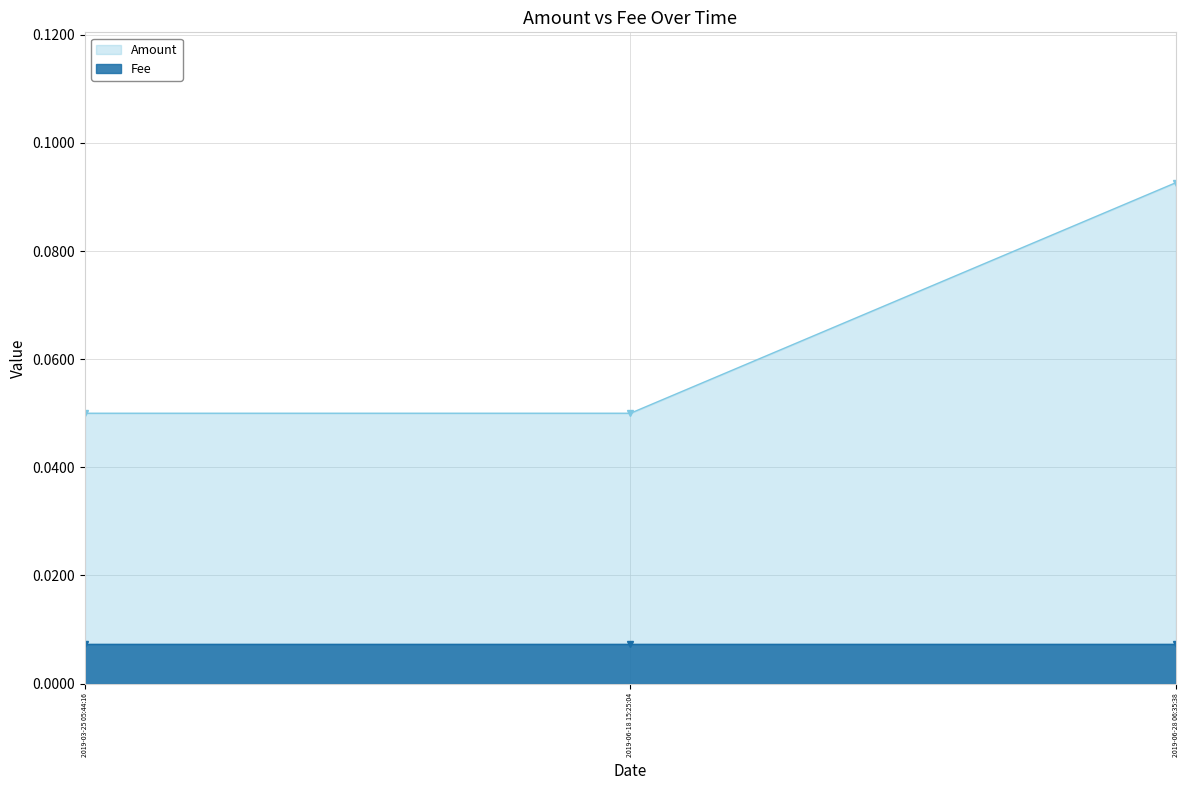

True or false: Fee has a value of 0.0 at 2019-06-18 15:25:04.

False